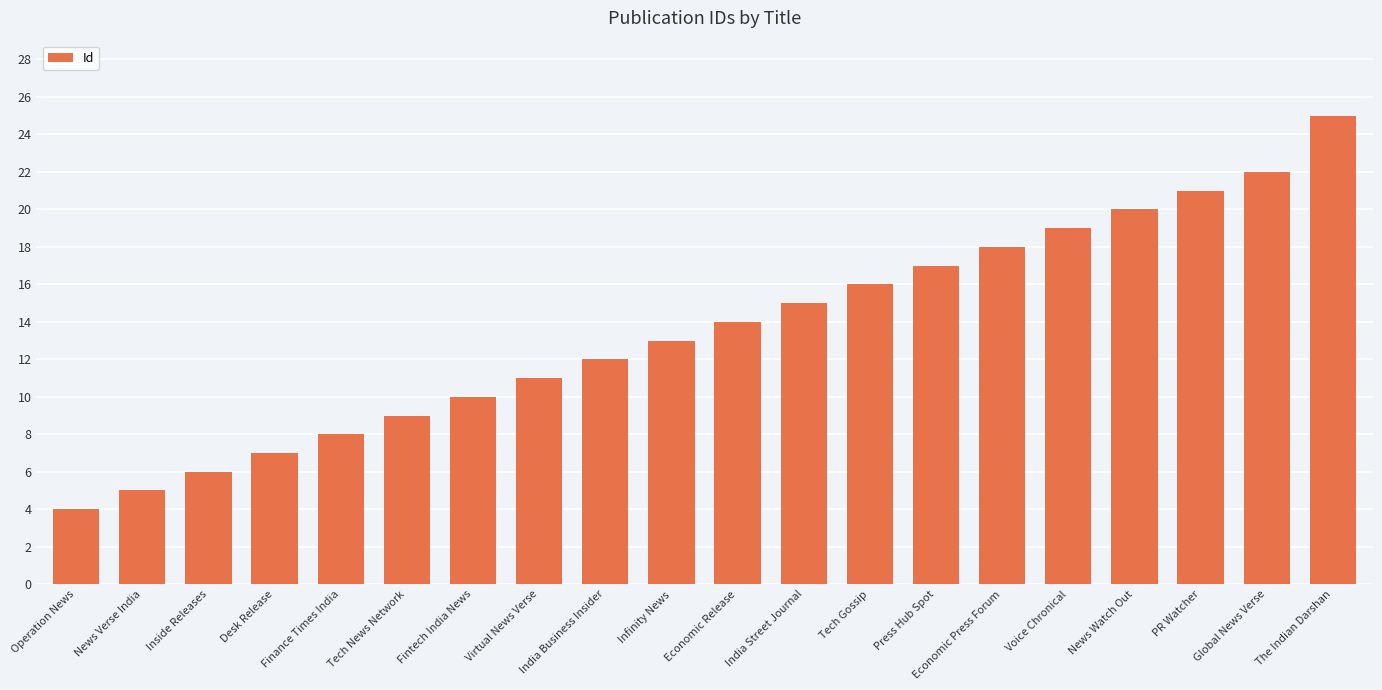

What is the greatest value displayed?

25